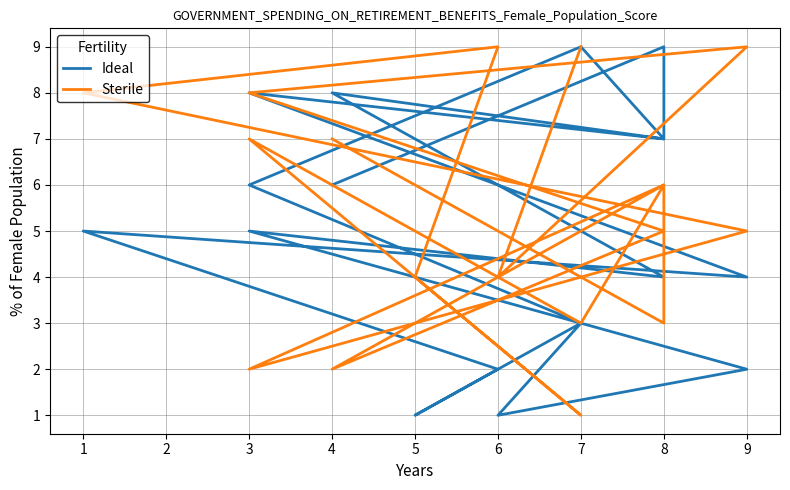

The value of Sterile at 7 is 12. True or false?

False